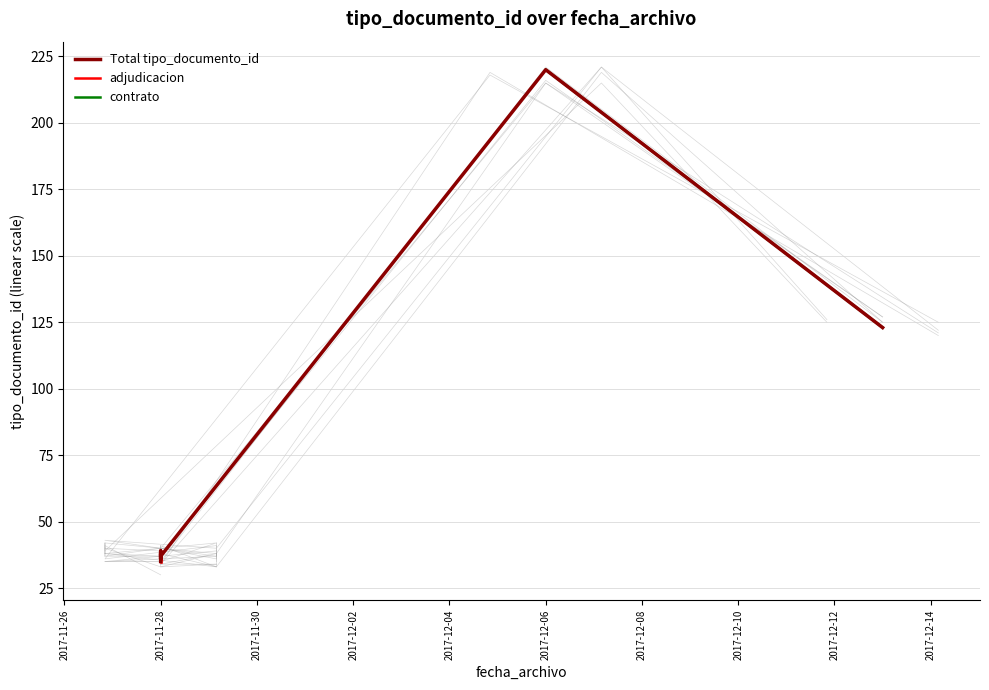

What is the value of the 1st point from the left?

35